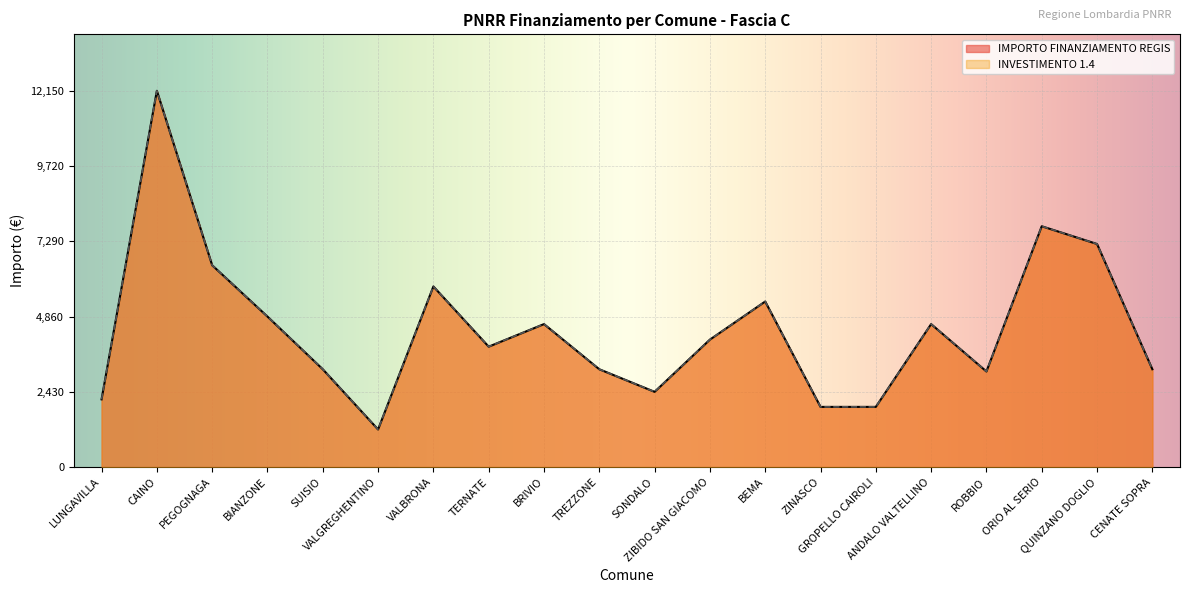

Reading left to right, what are all the values shown in this chart?

INVESTIMENTO 1.4: 2187	12150	6517	4860	3159	1215	5832	3888	4617	3159	2430	4116	5346	1944	1944	4617	3087	7776	7203	3159
IMPORTO FINANZIAMENTO REGIS: 2187	12150	6517	4860	3159	1215	5832	3888	4617	3159	2430	4116	5346	1944	1944	4617	3087	7776	7203	3159